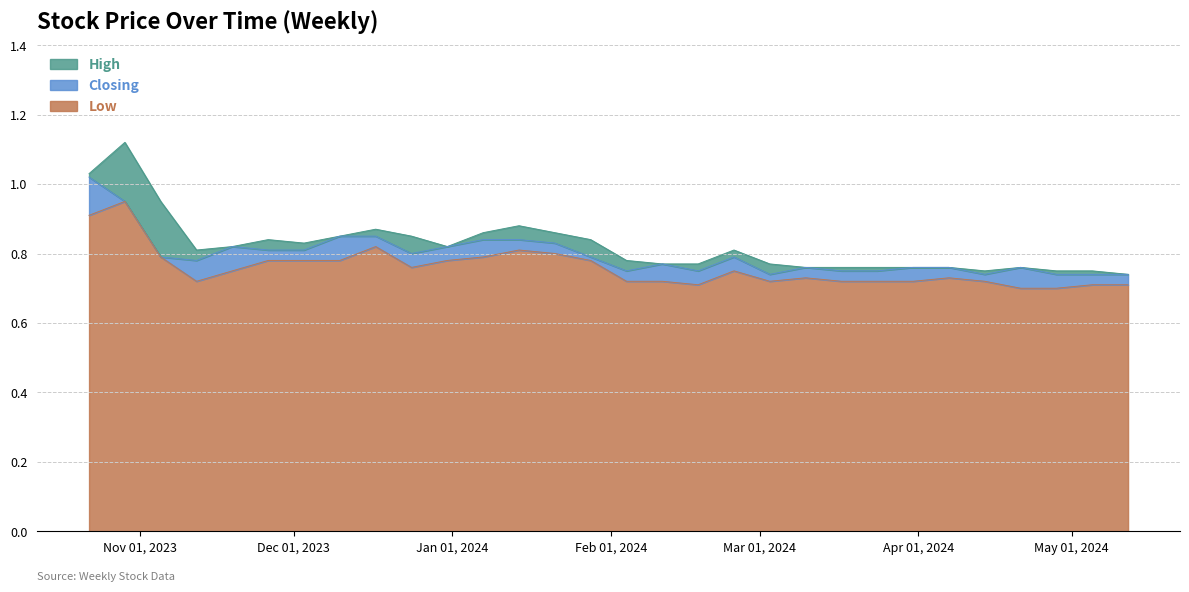

True or false: Closing and Low intersect in this chart.

False